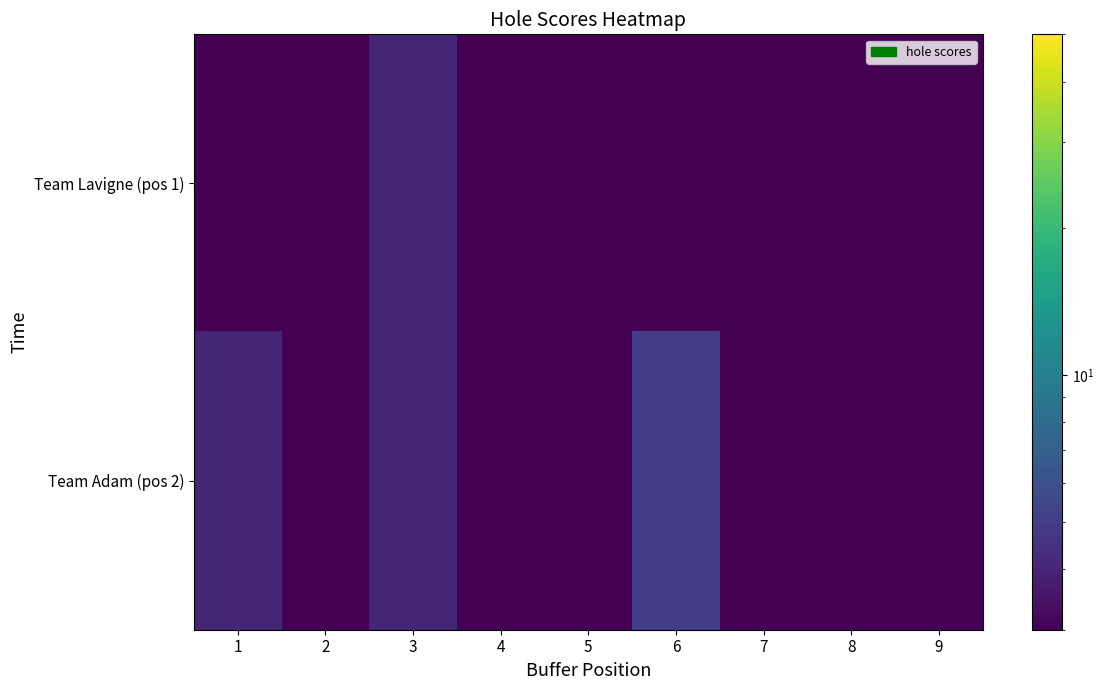

List the series in order of their peak value, lowest first.

Team Lavigne (pos 1), Team Adam (pos 2)